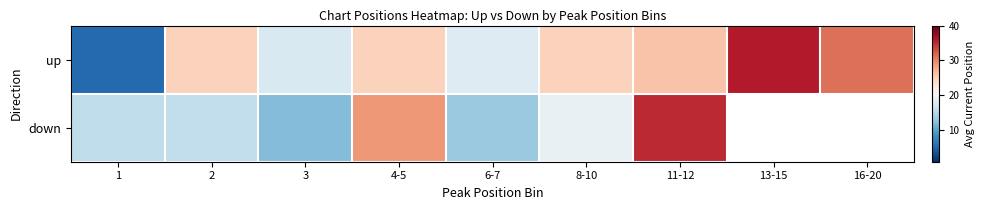

True or false: up has a value of 5.4 at 1.

True